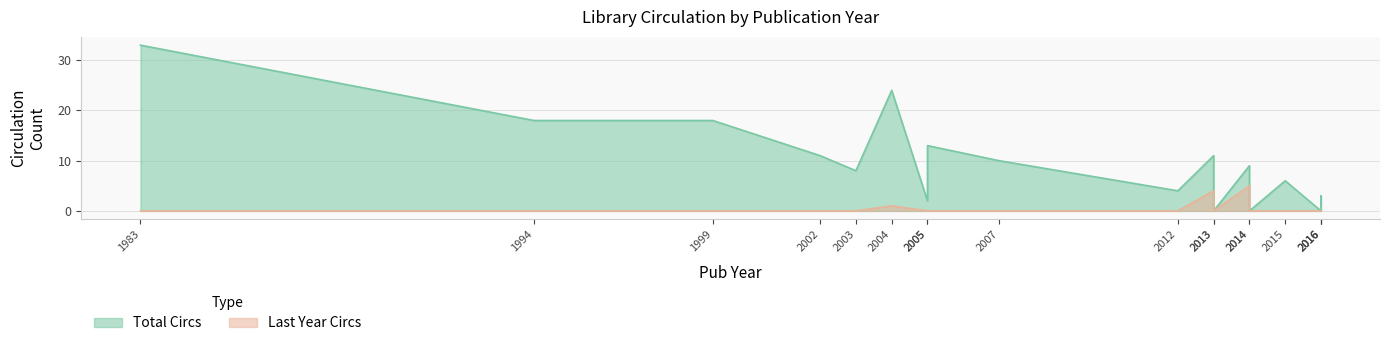

Which series changed the most between 1983 and 1994?

Total Circs